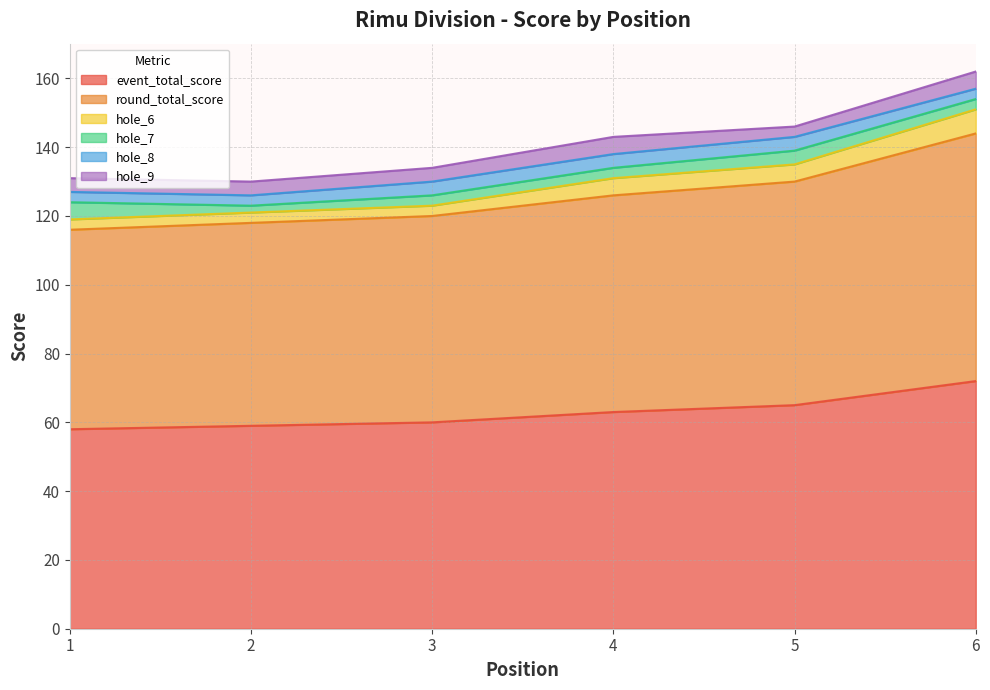

At how many categories does at least one series exceed 126?

6